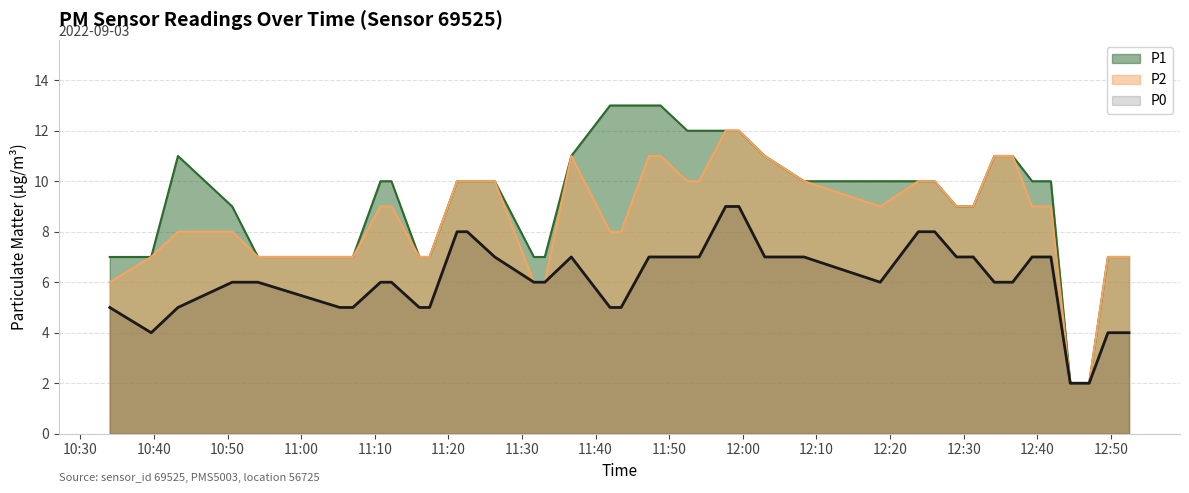

The value of P2 at 2022-09-03T11:07:02 is 7. True or false?

True